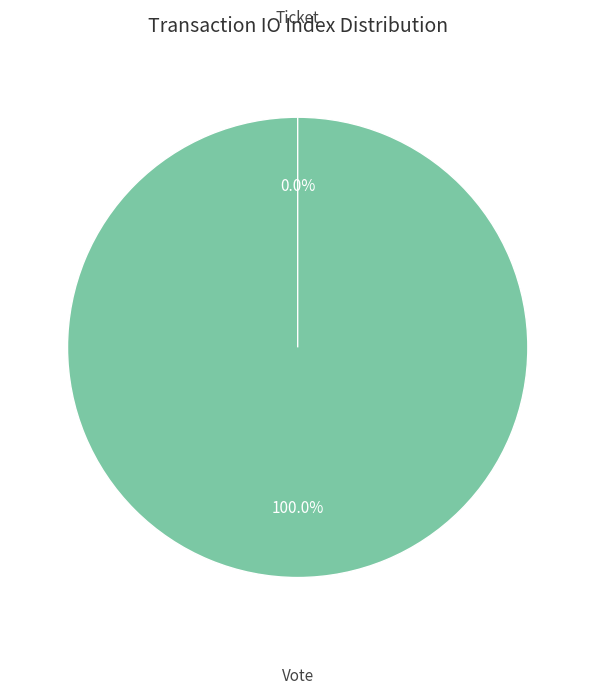

Does Vote represent more than half of the total?

Yes